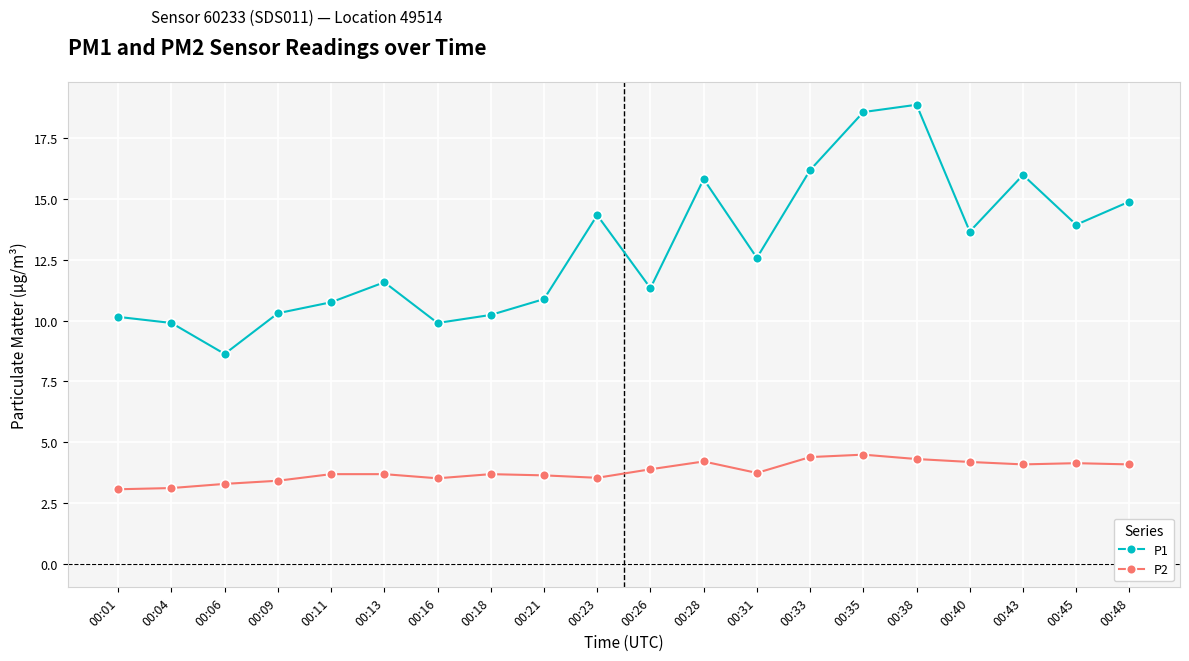

Which series changed the most between 00:23 and 00:38?

P1